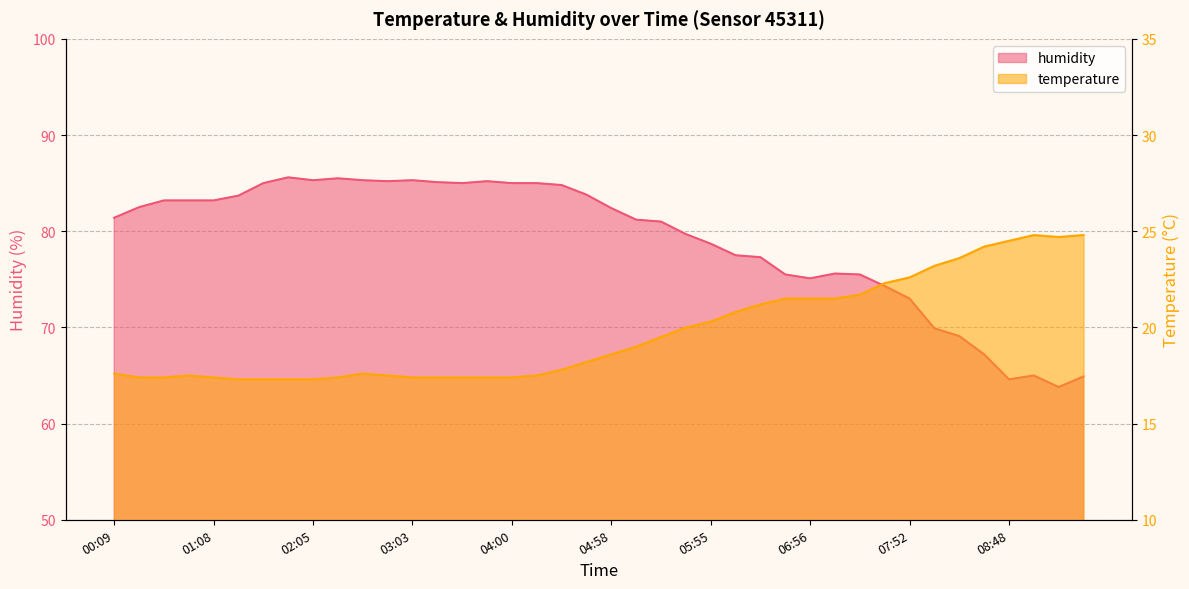

What is the approximate value of temperature at 02:05?

17.3